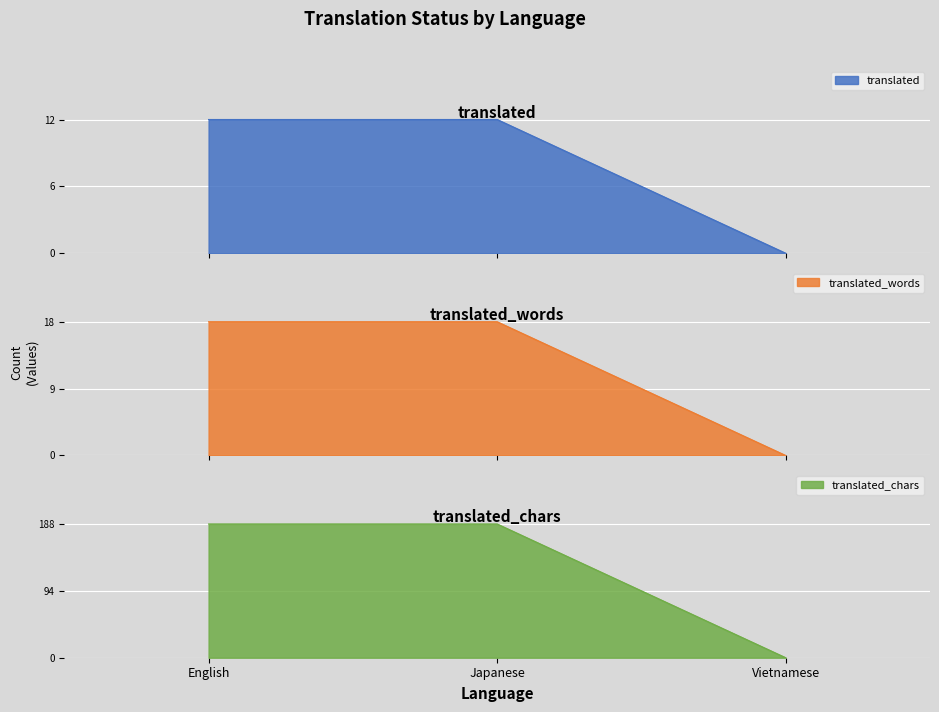

What are all the series names shown in the legend?

translated, translated_words, translated_chars